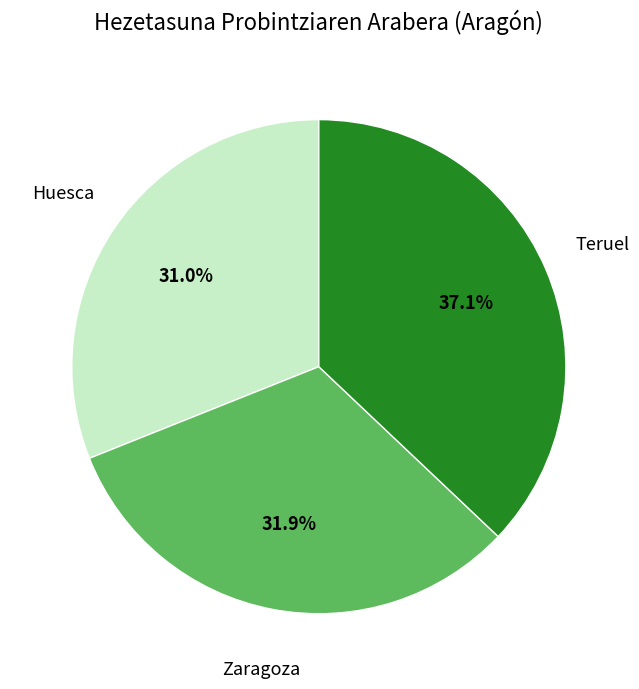

Is there a majority slice in this chart?

No